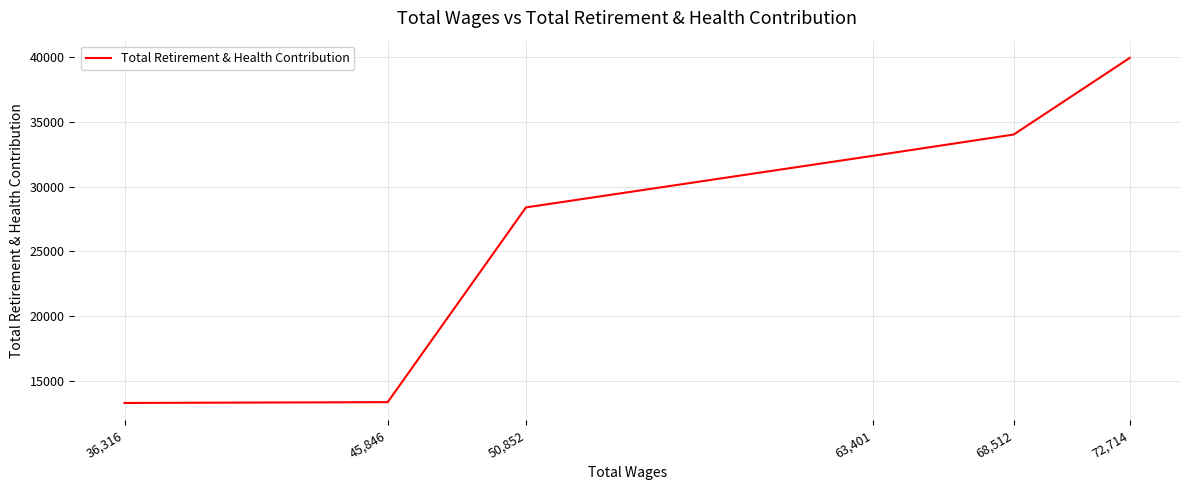

At which category does the chart reach its minimum across all series?

36,316